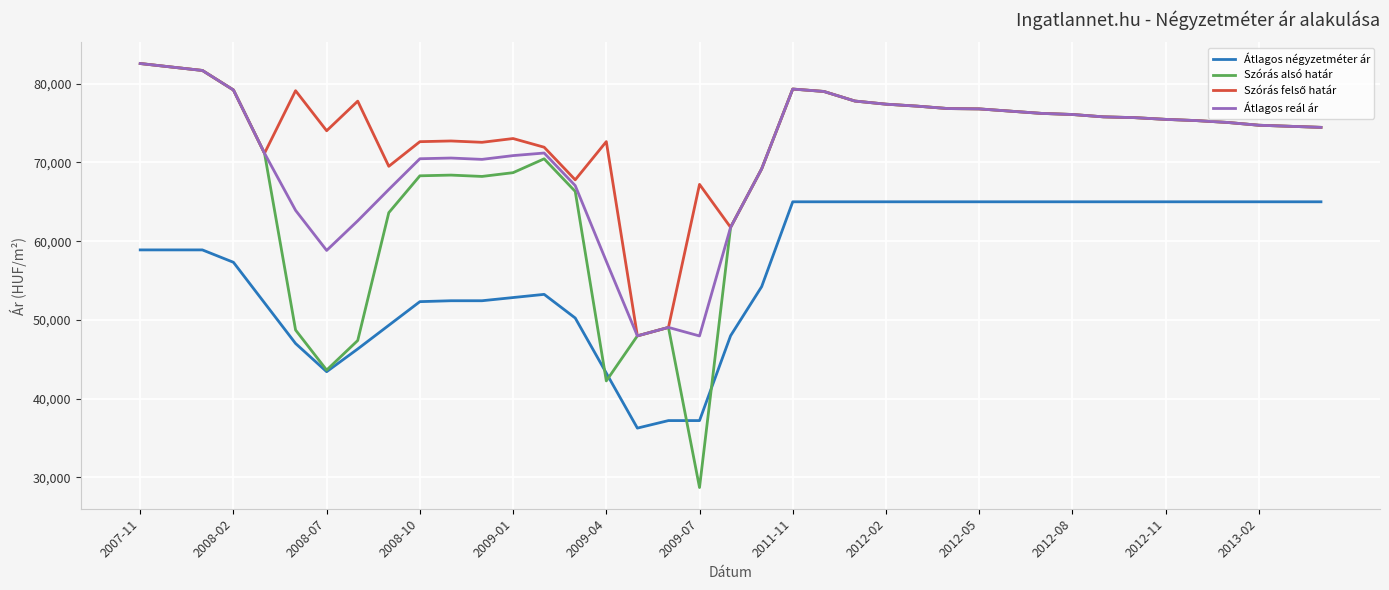

Which series has the largest range (max minus min)?

Szórás alsó határ